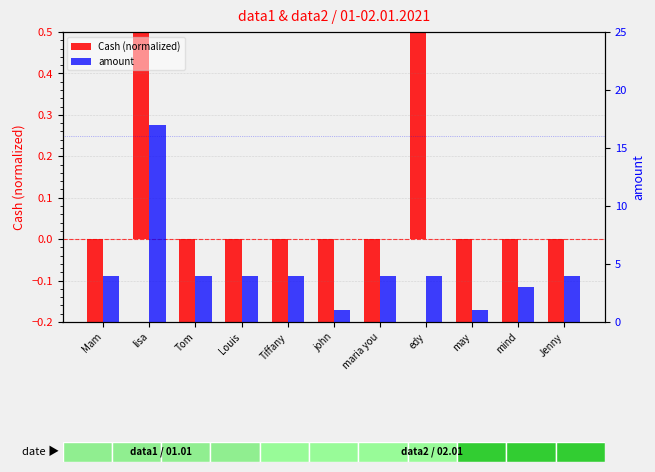

Are the bars horizontal?

No